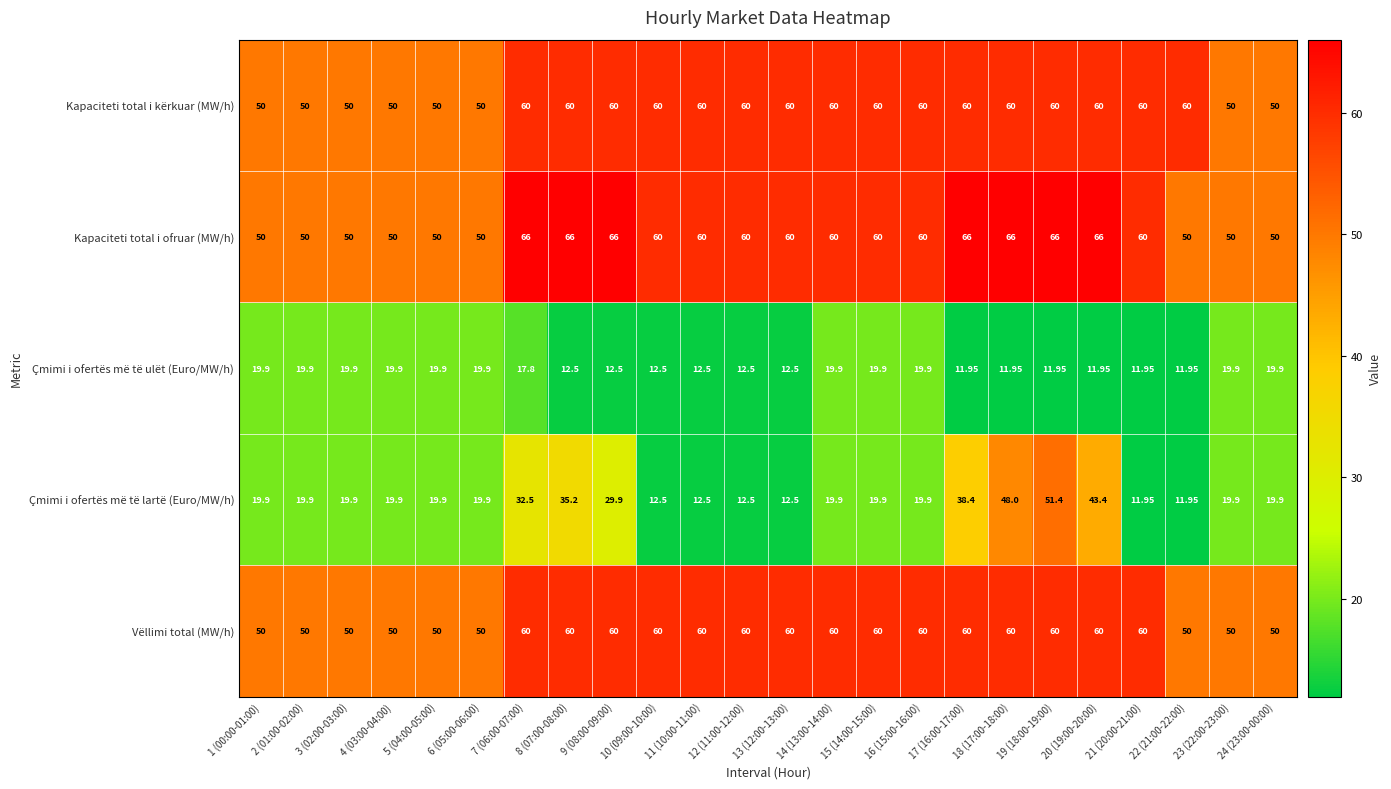

Which series has the widest spread of values?

Çmimi i ofertës më të lartë (Euro/MW/h)